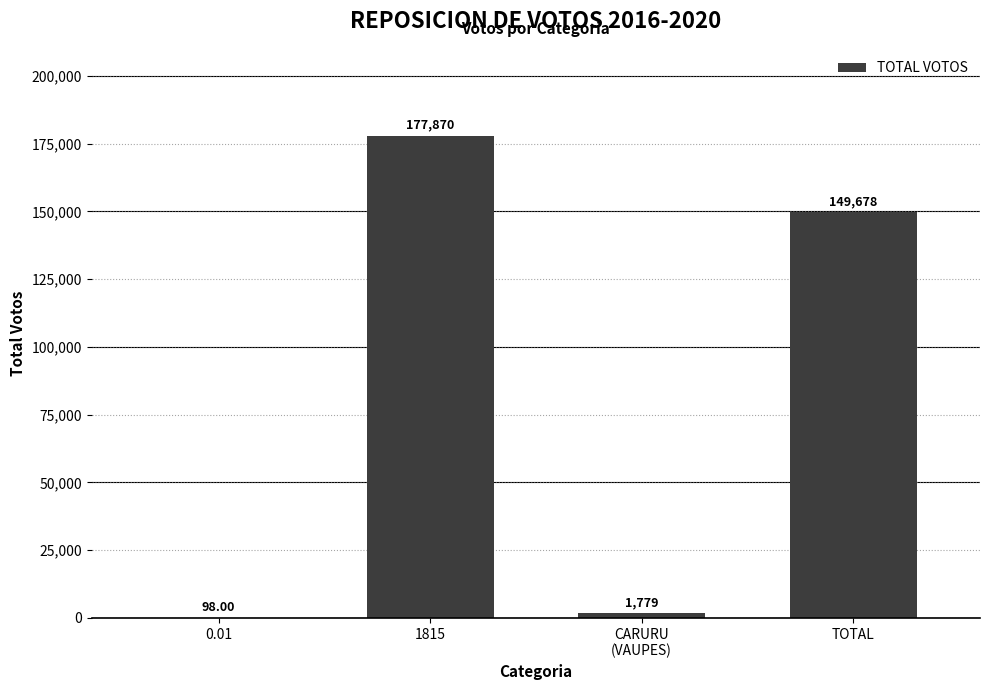

The value at TOTAL is 149677.6. True or false?

True